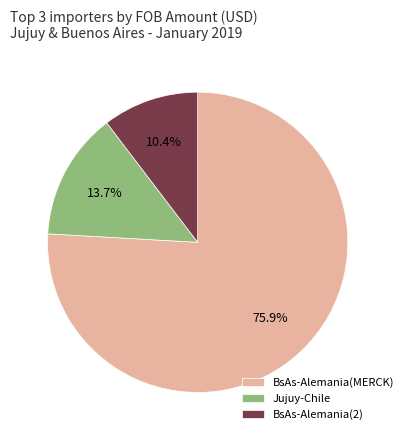

What is the largest slice in the pie chart?

BsAs-Alemania(MERCK)